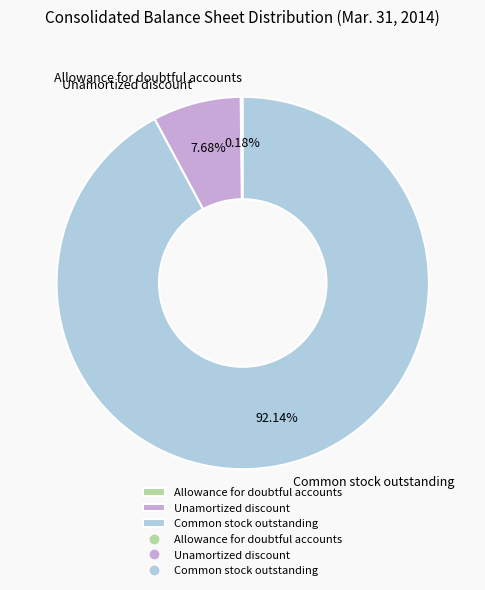

Approximately how many times larger is the value at Common stock outstanding compared to Unamortized discount?

12.0